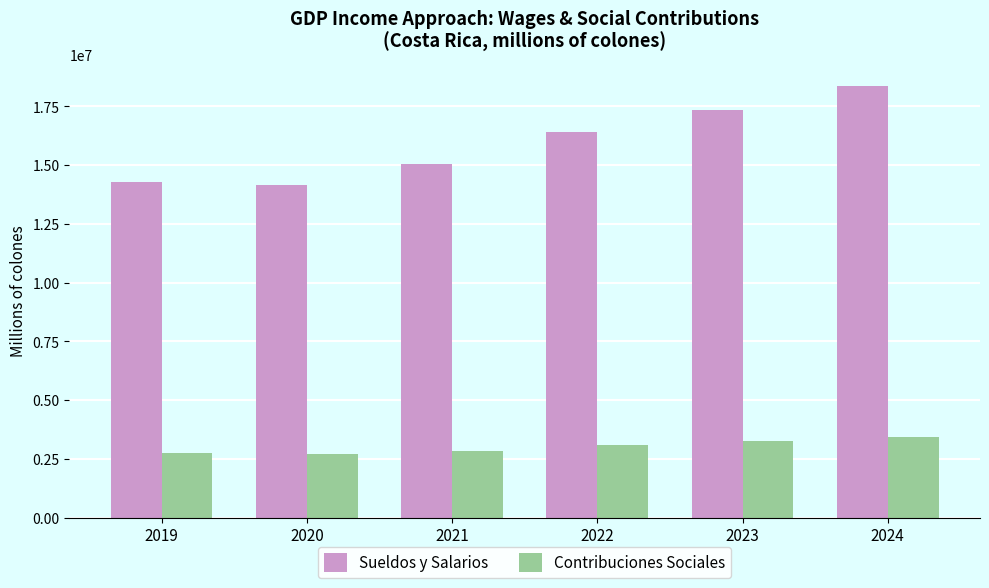

What is the sum of the Contribuciones Sociales values at 2024 and 2021?

6293652.0